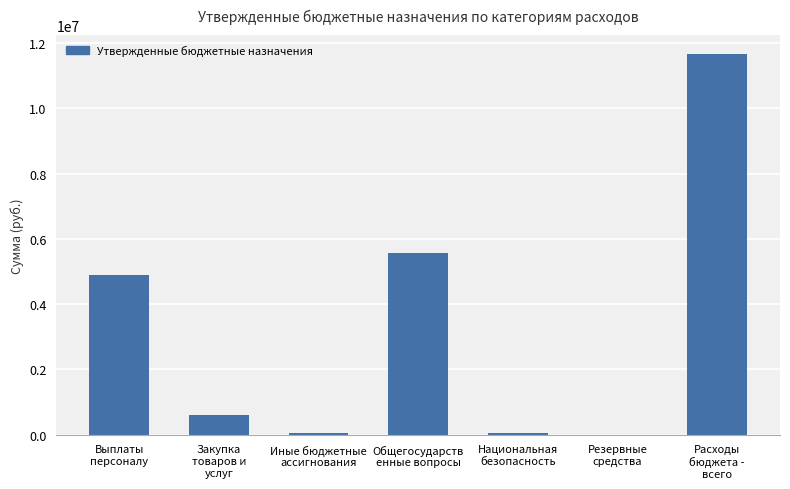

What is the ratio of the value at Общегосударств
енные вопросы to the value at Выплаты
персоналу?

1.1